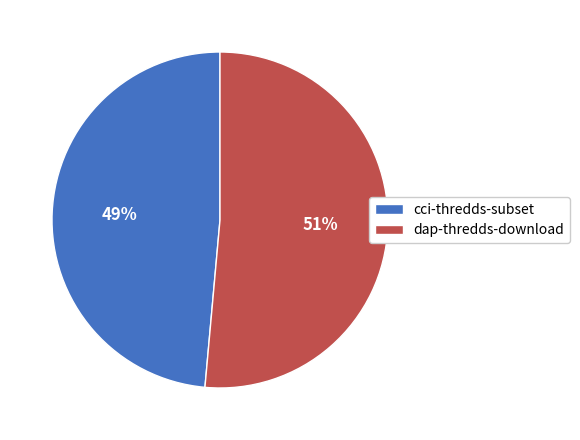

Combined, do dap-thredds-download and cci-thredds-subset account for over 50%?

Yes